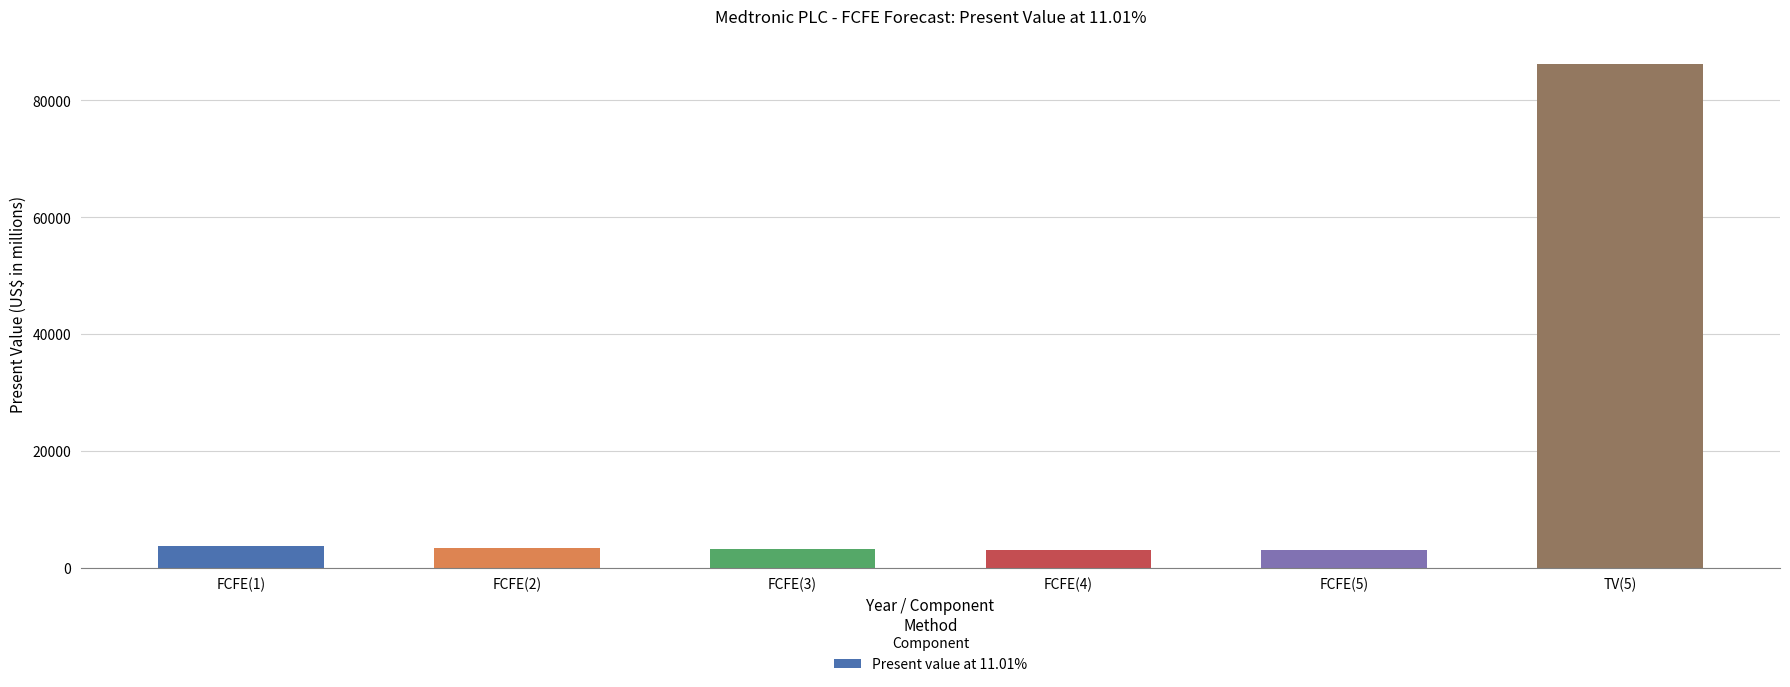

At which label does the data first exceed 3409?

FCFE(1)